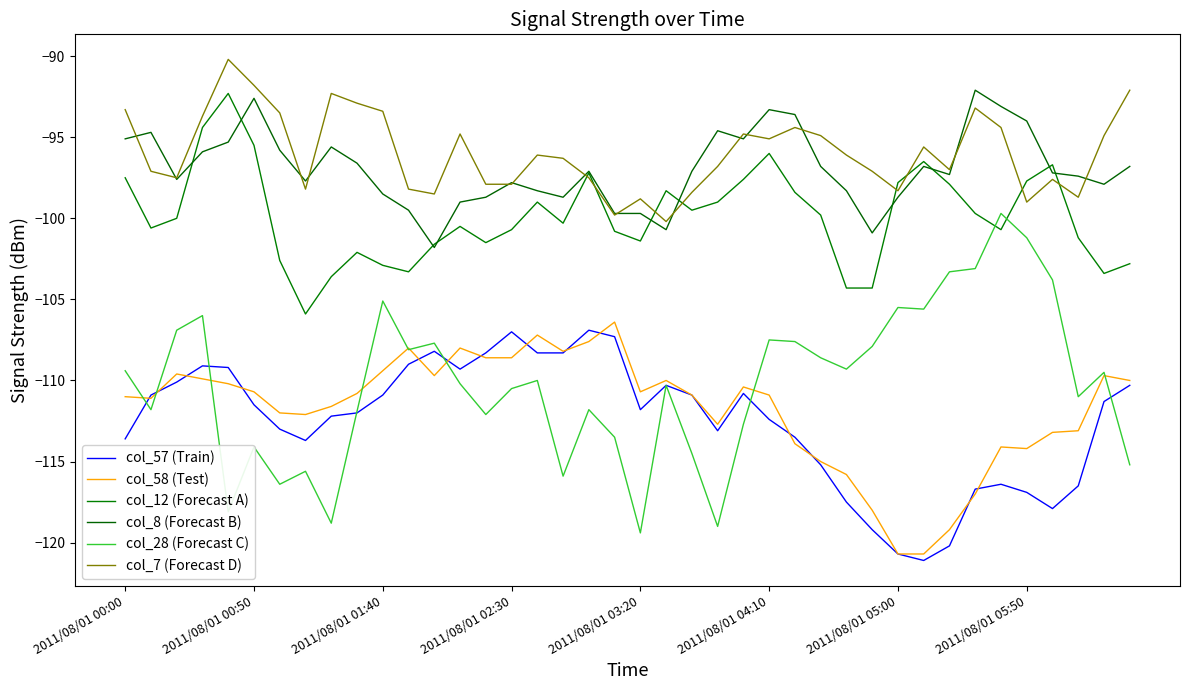

At which category is the sum across all series the highest?

2011/08/01 02:30